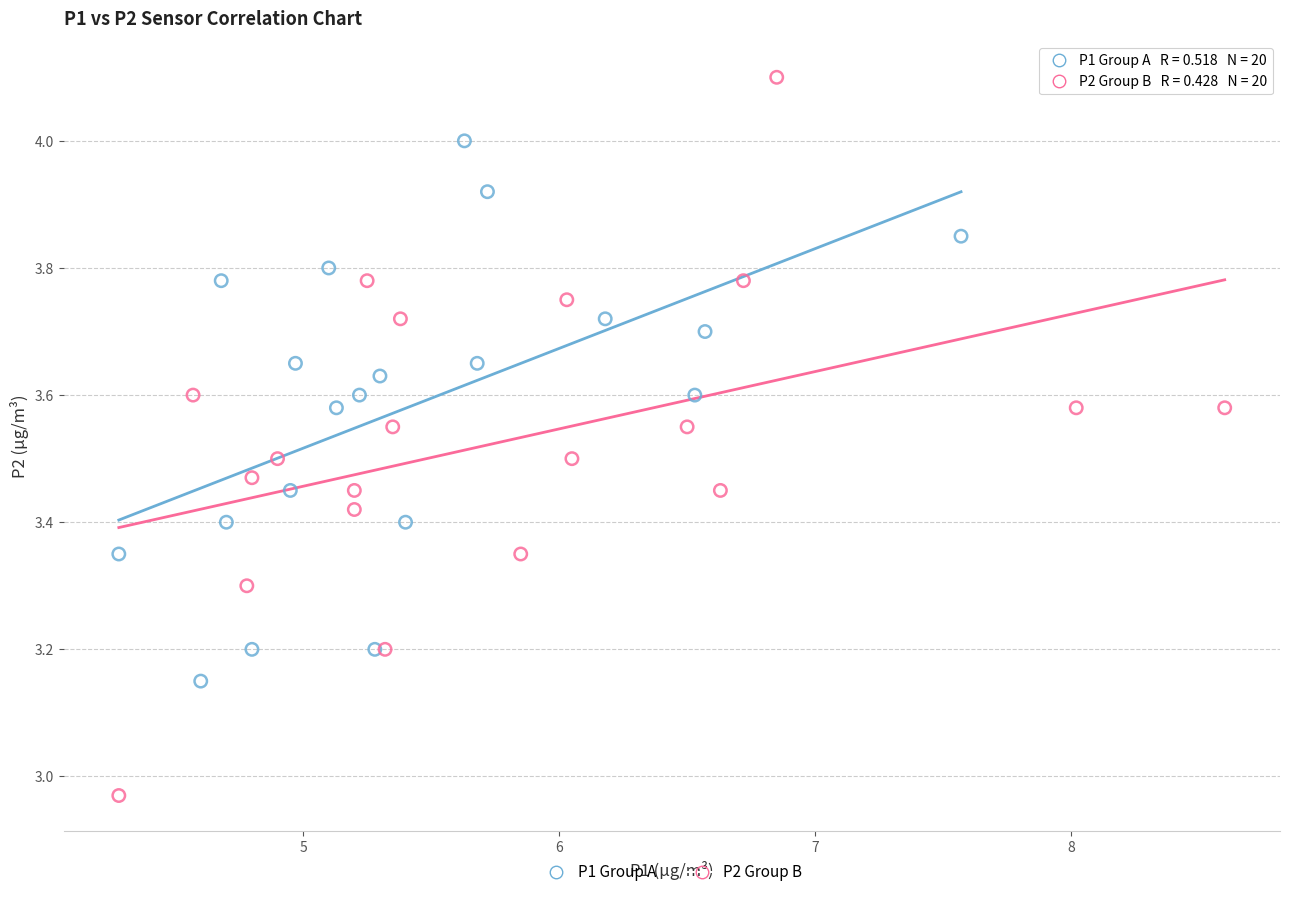

Which series contains the highest Y value?

P2 Group B